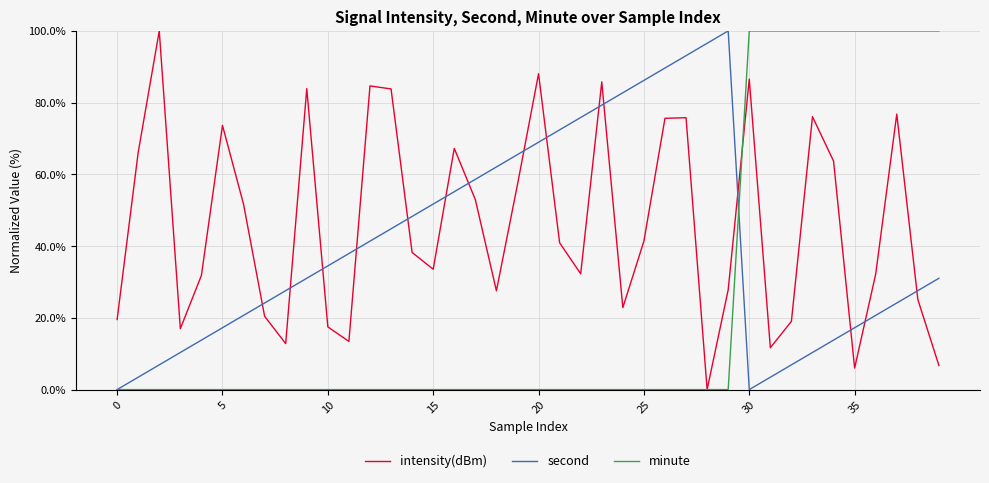

What is the maximum value for second?

100.0